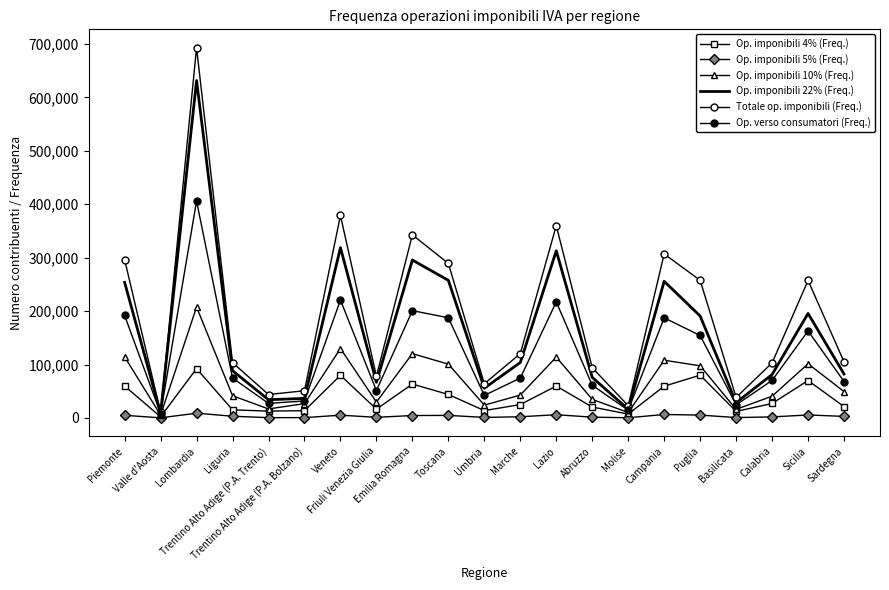

What is the average value of the Totale op. imponibili (Freq.) series?

191284